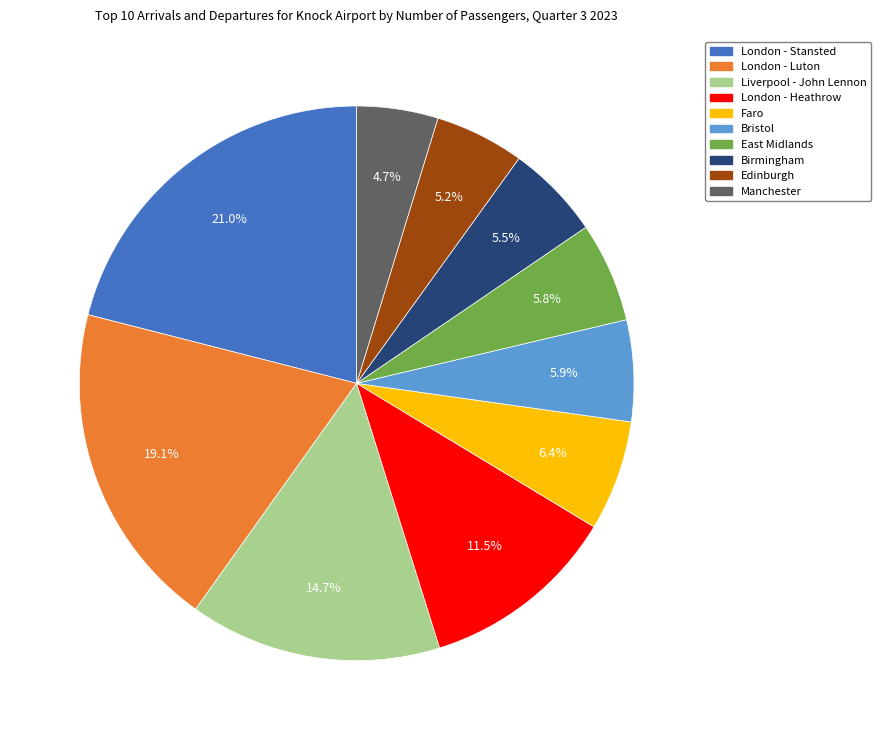

Between Bristol and Manchester, which is larger?

Bristol